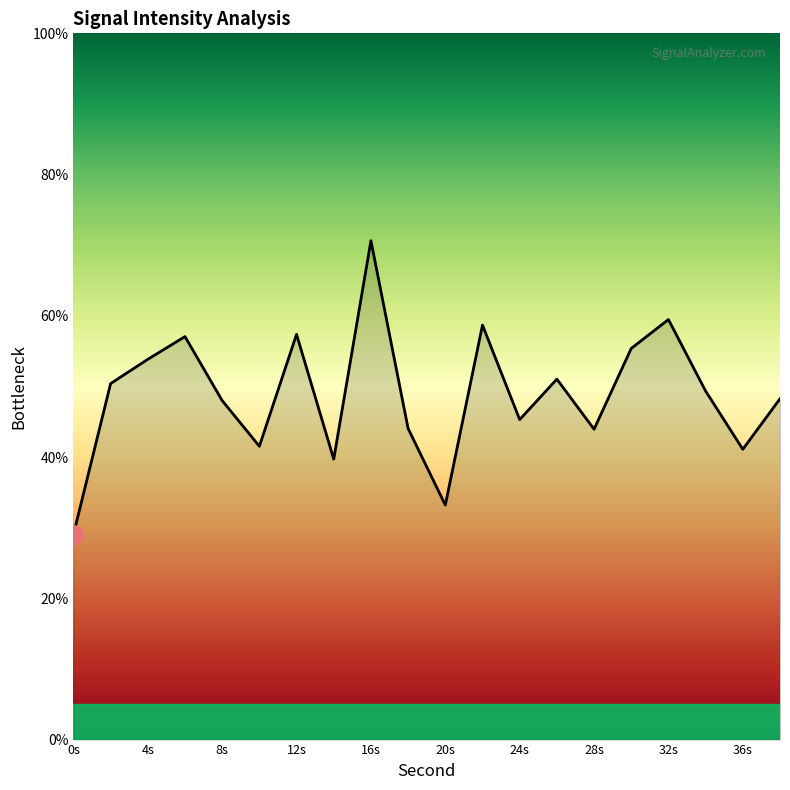

What is the difference between the maximum and minimum values?

41.6